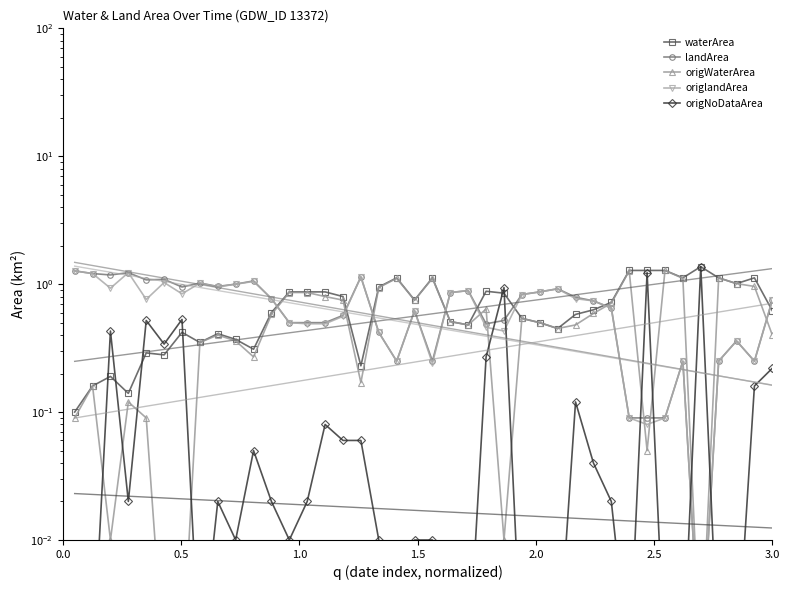

How many interior local peaks does the origlandArea series have?

10